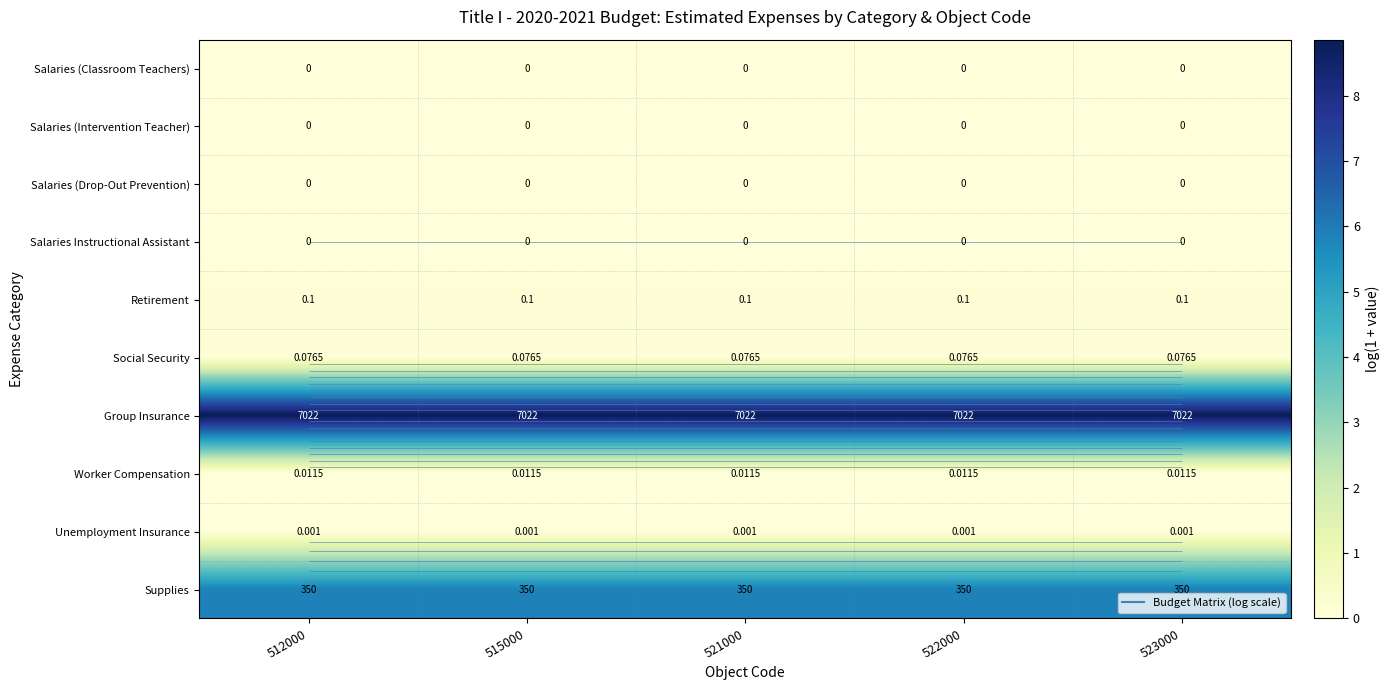

At how many categories does at least one series exceed 1?

5